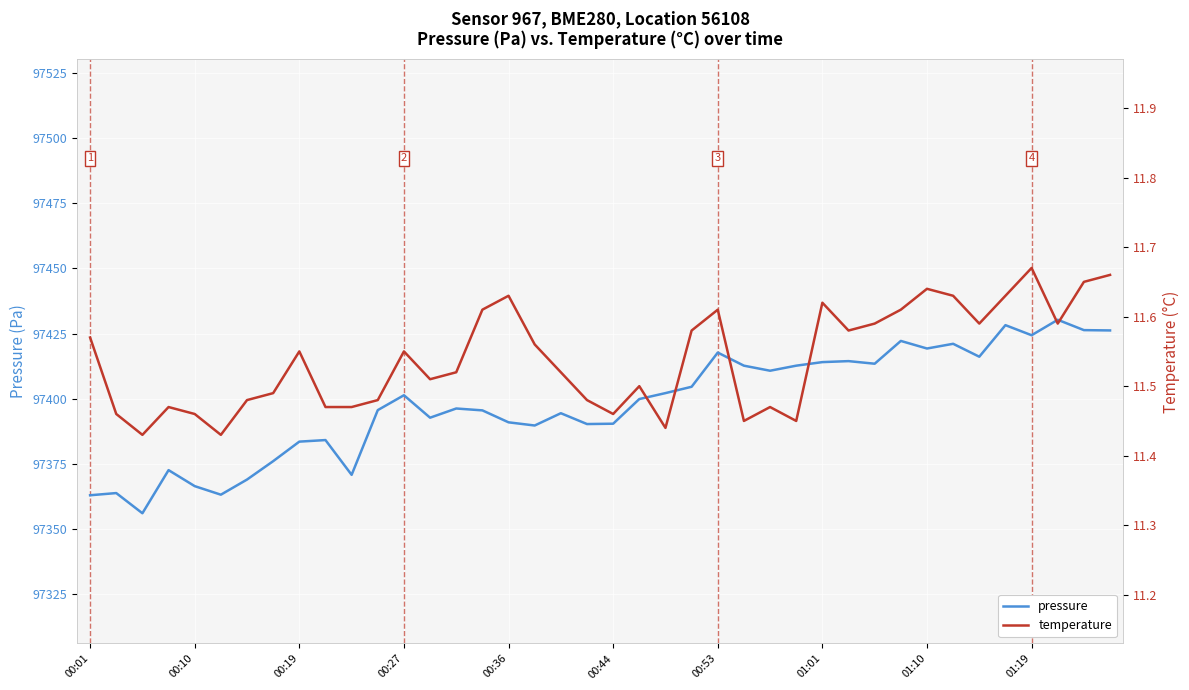

The value of pressure at 00:27 is 97401.3. True or false?

True